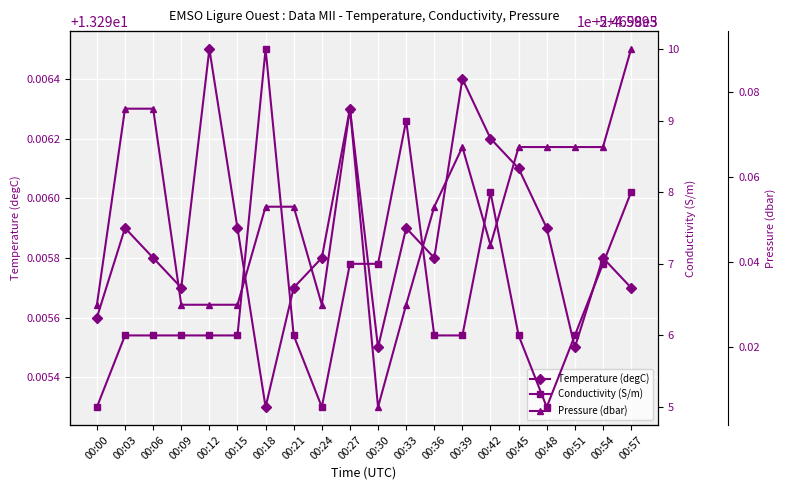

Which series changed the most between 00:06 and 00:39?

Pressure (dbar)